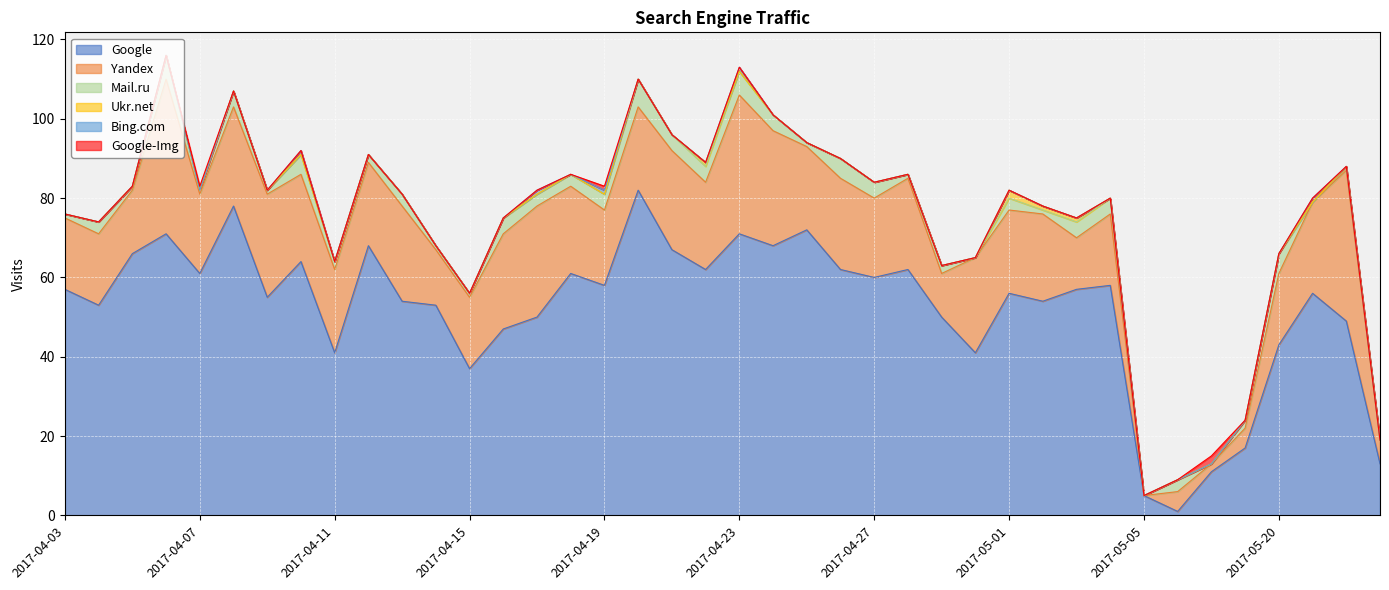

How many interior local peaks does the Yandex series have?

13